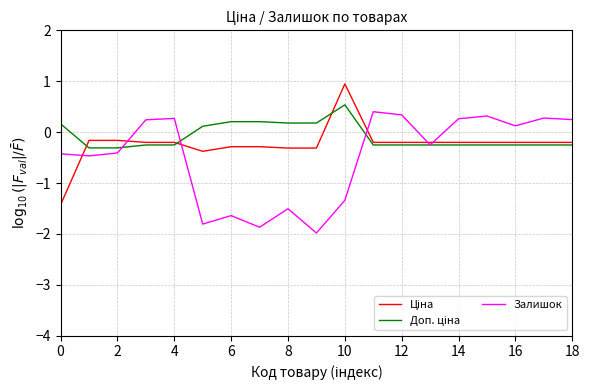

What is the lowest value of the Залишок series?

-2.0